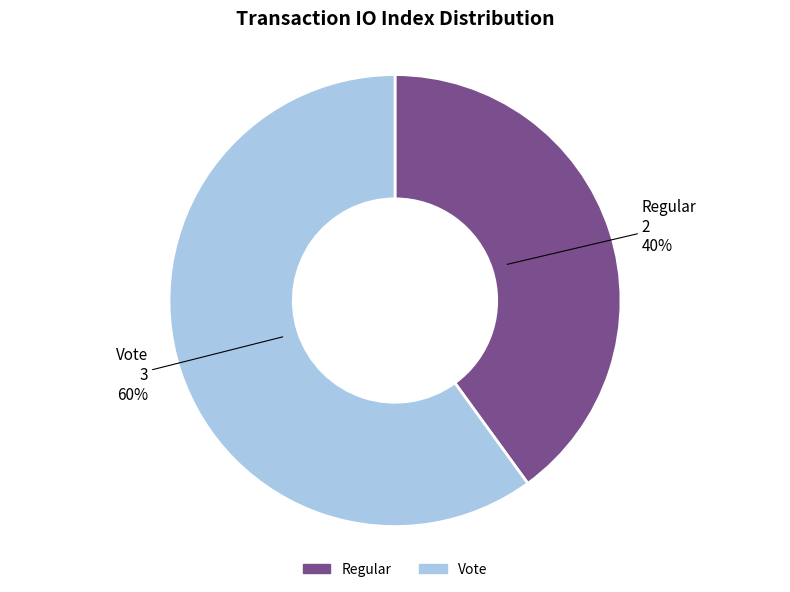

To the nearest percent, what is the difference between the largest and smallest slice percentages?

20%